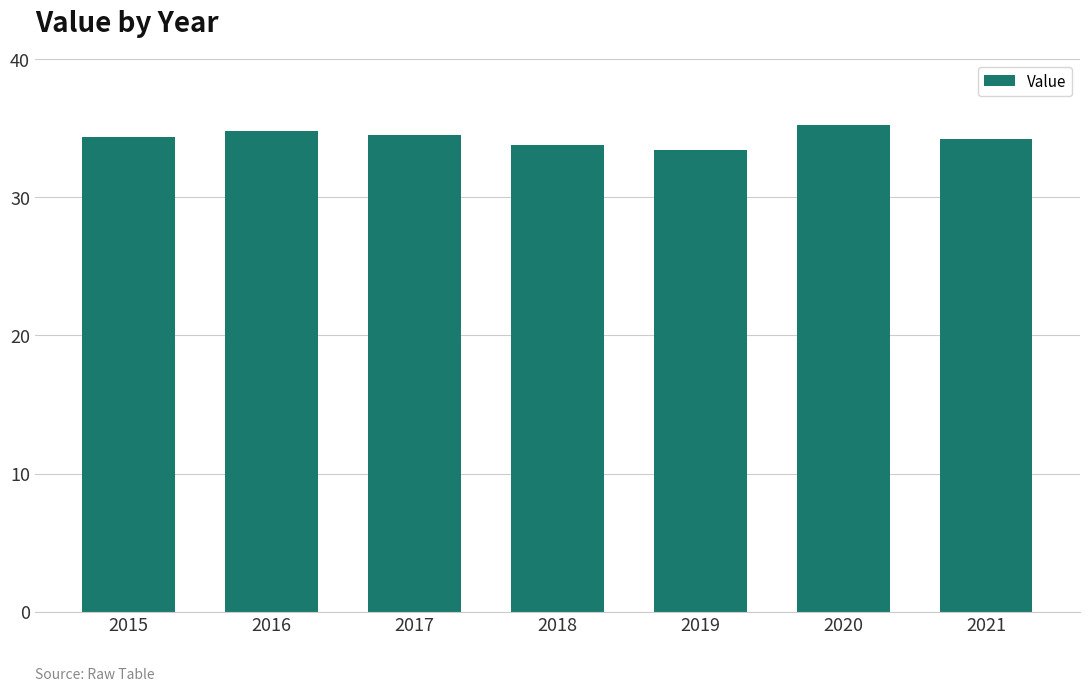

What is the difference between the maximum and second lowest values?

1.4